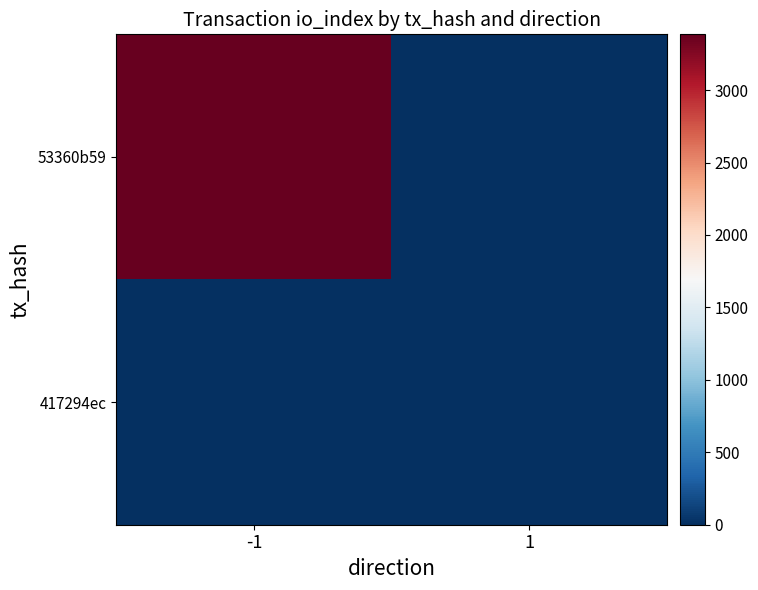

Rank the series at 1 from lowest to highest value.

53360b59, 417294ec